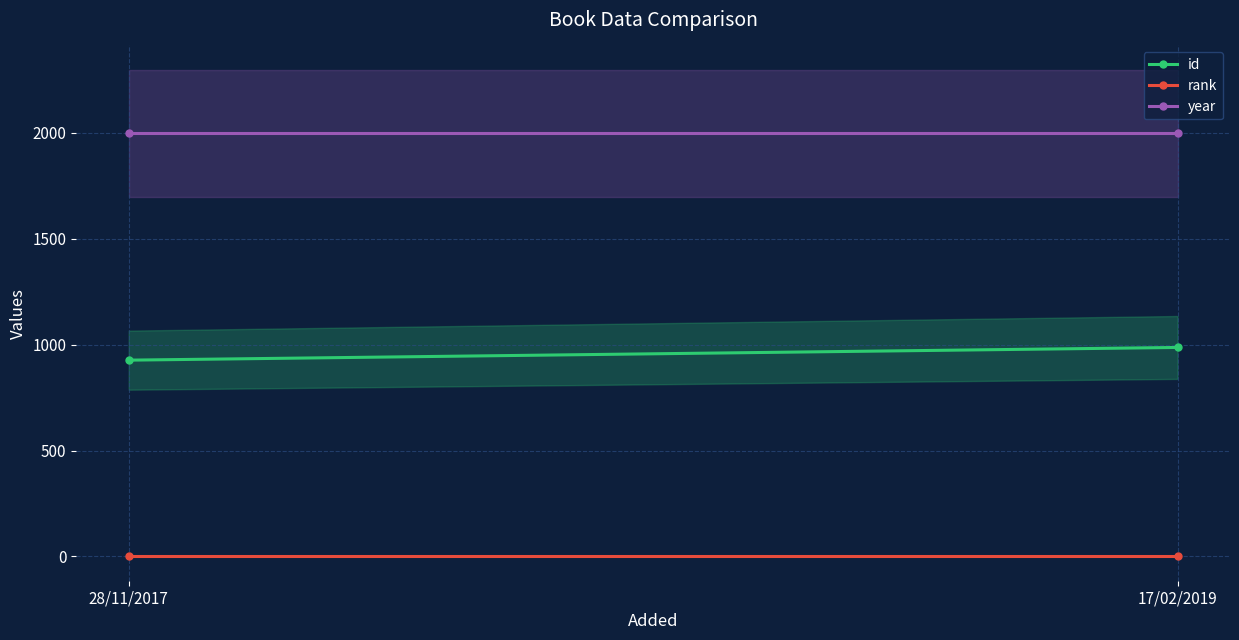

List the labels in order of year value, smallest first.

28/11/2017, 17/02/2019